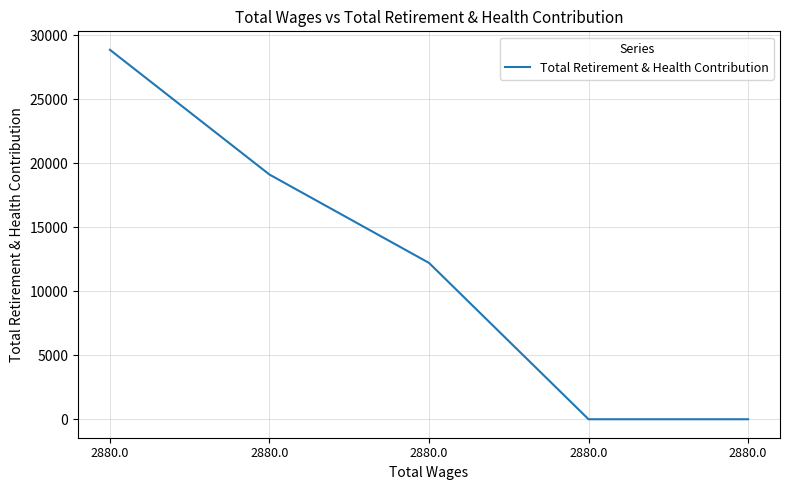

Reading left to right, list all the values displayed in this chart.

28871	19122	12217	0	0